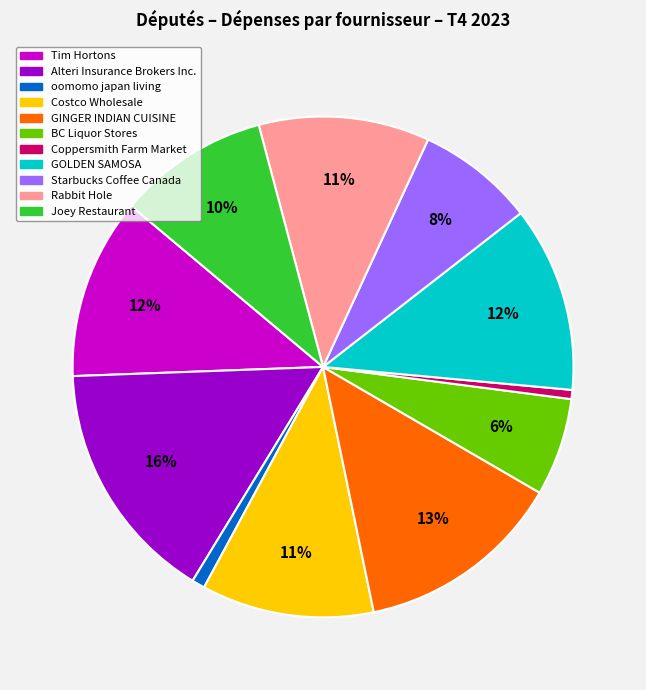

To the nearest percent, what is the average slice percentage?

9%